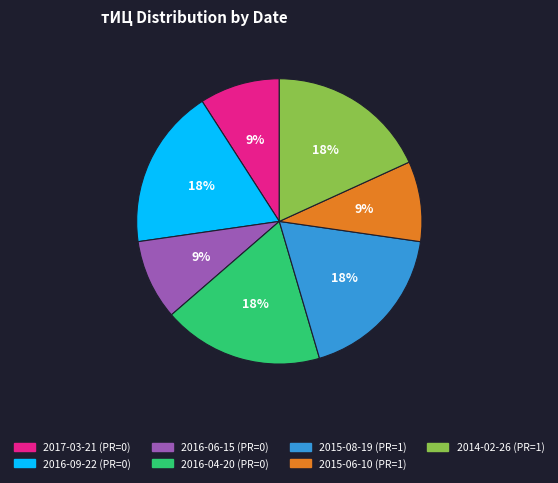

How many segments does this pie chart have?

7